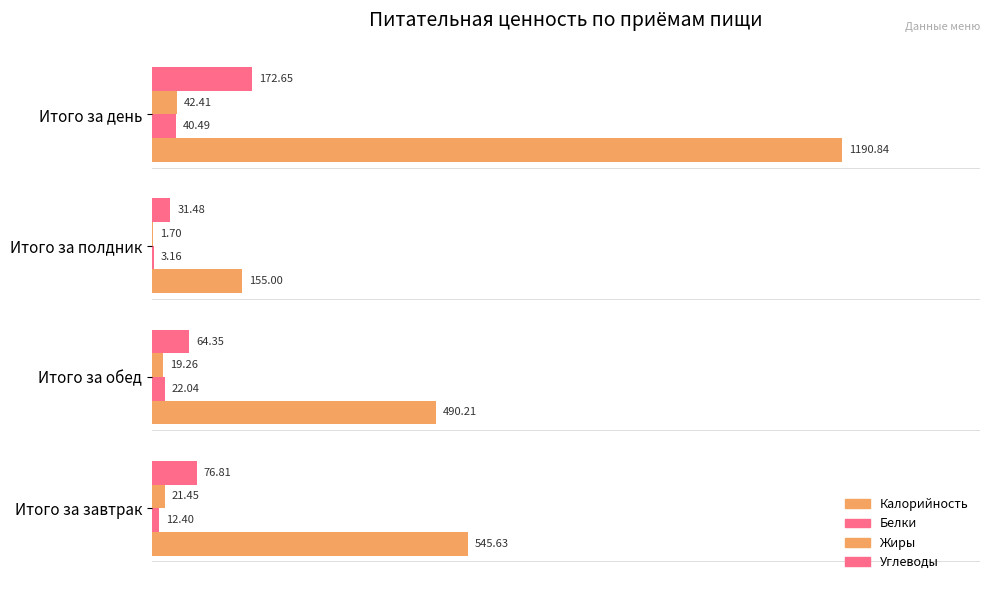

How many data points in Жиры are above 21?

2